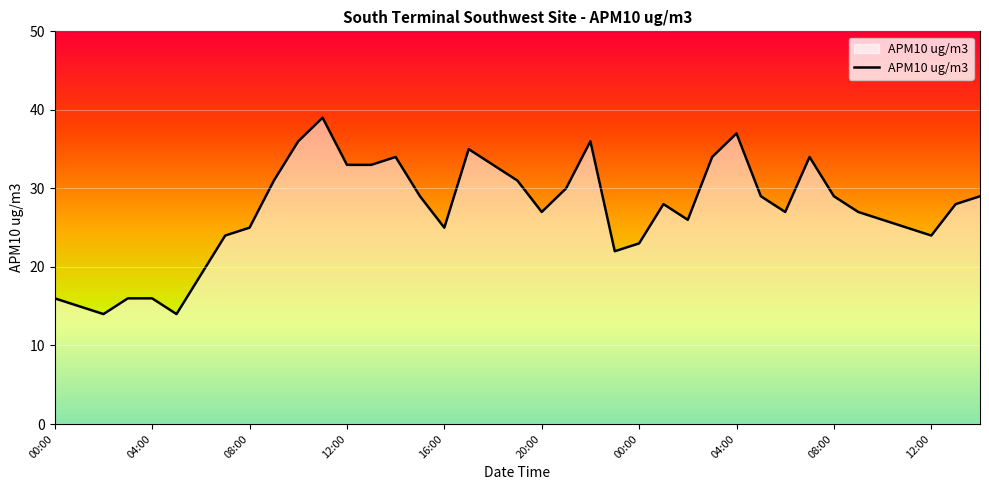

What is the minimum value shown in the chart?

14